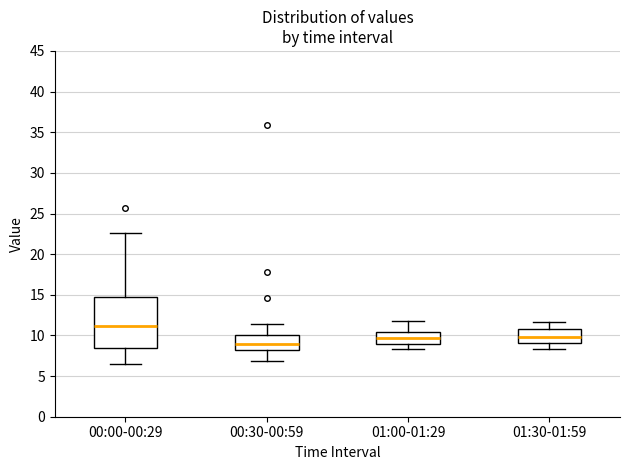

Where is the upper edge of the box for 01:30-01:59 on the y-axis? The values are not printed on the chart, so give them approximately, as read against the axis.

11.0